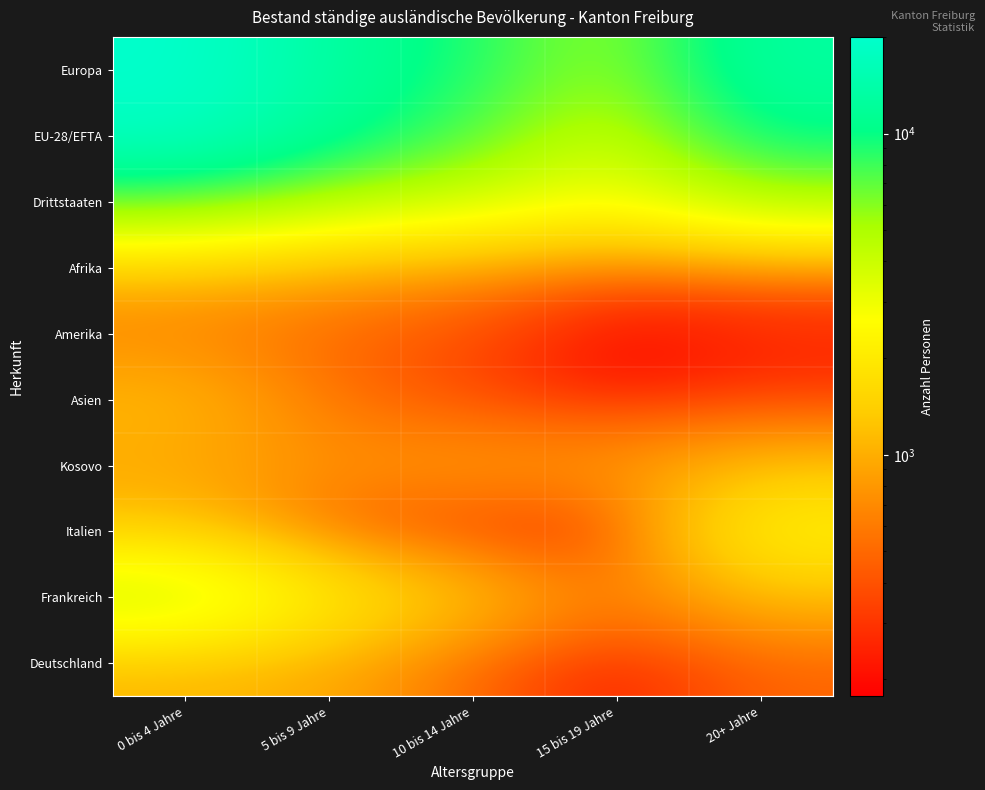

Rank the series by their maximum value, from lowest to highest.

Amerika, Deutschland, Kosovo, Asien, Afrika, Italien, Frankreich, Drittstaaten, EU-28/EFTA, Europa